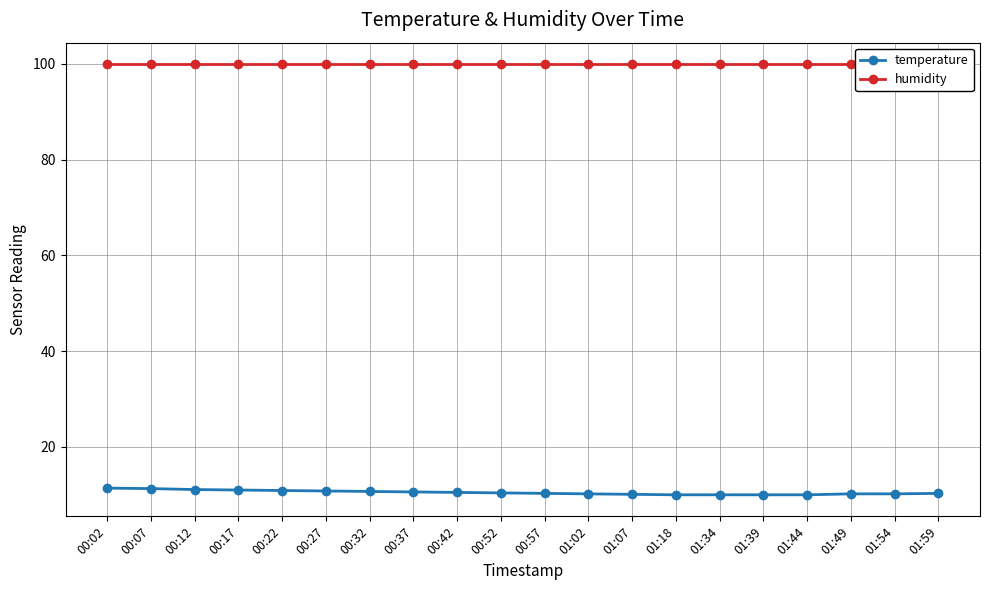

The humidity series shows 137.2 at 00:12. True or false?

False